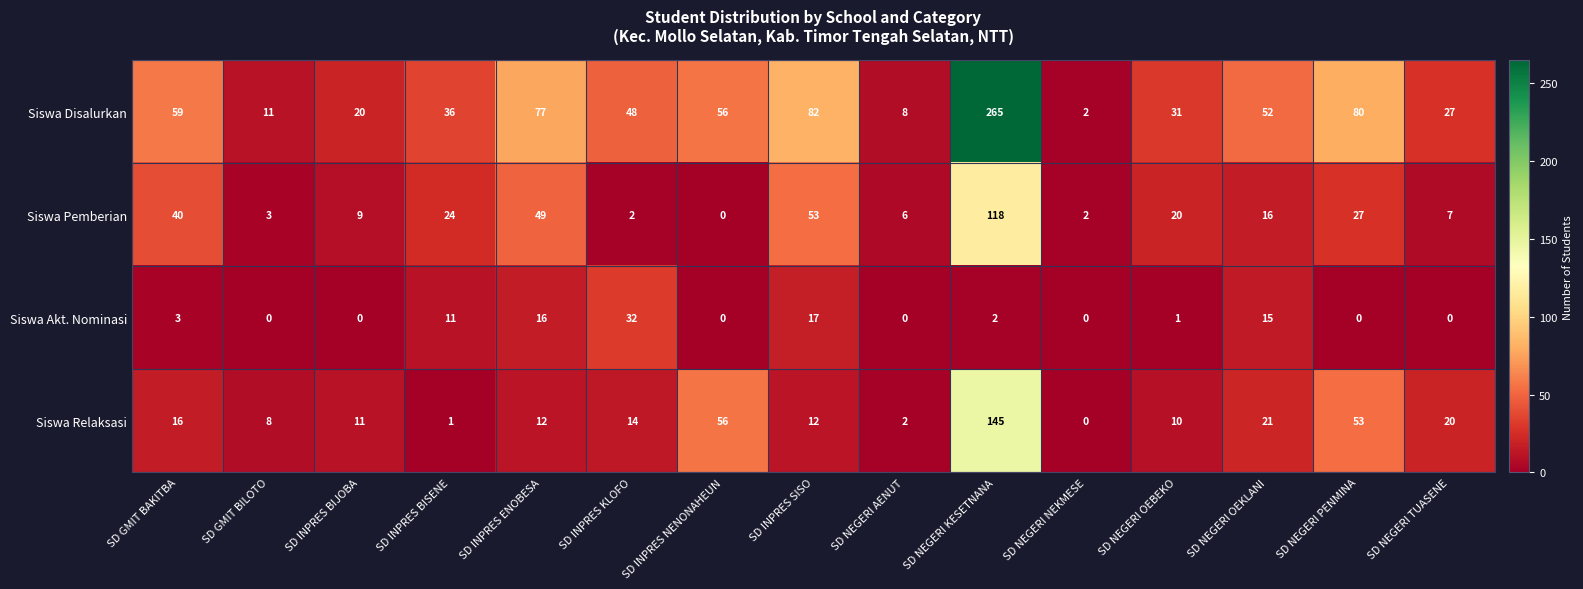

How many positive values does the Siswa Relaksasi series have?

14